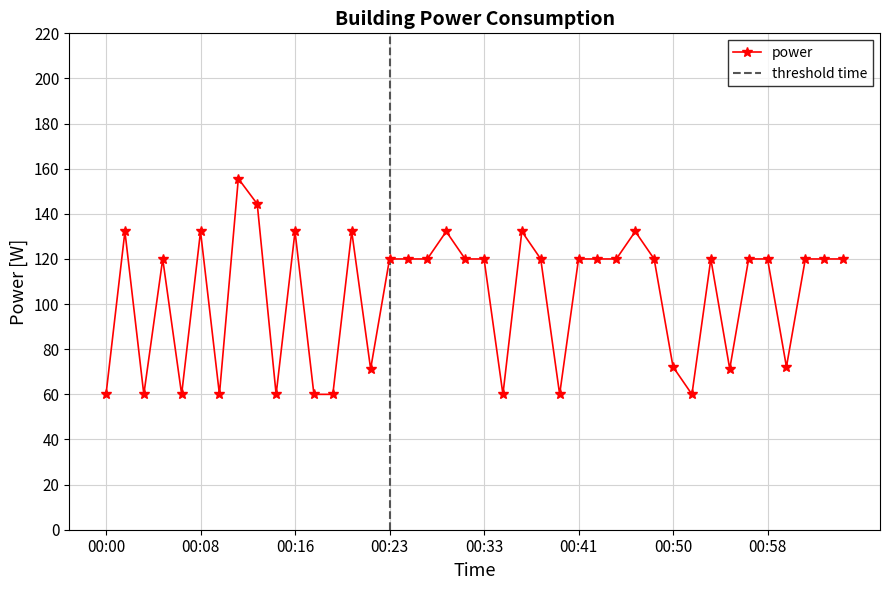

What is the difference between the values at 00:53 and 00:14?

60.0